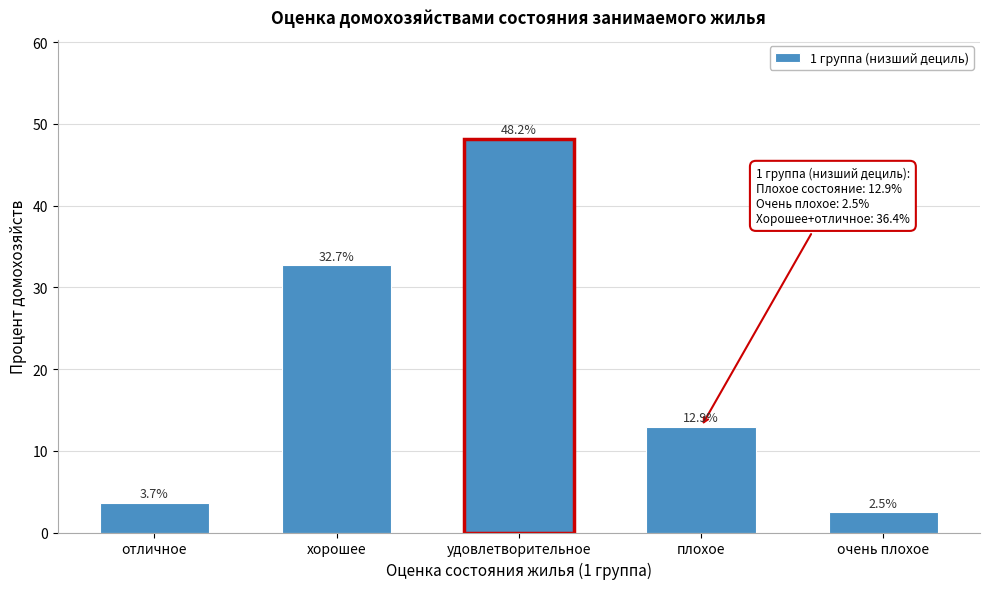

Reading right to left, what are all the values shown in this chart?

очень плохое=2.5	плохое=12.9	удовлетворительное=48.2	хорошее=32.7	отличное=3.7